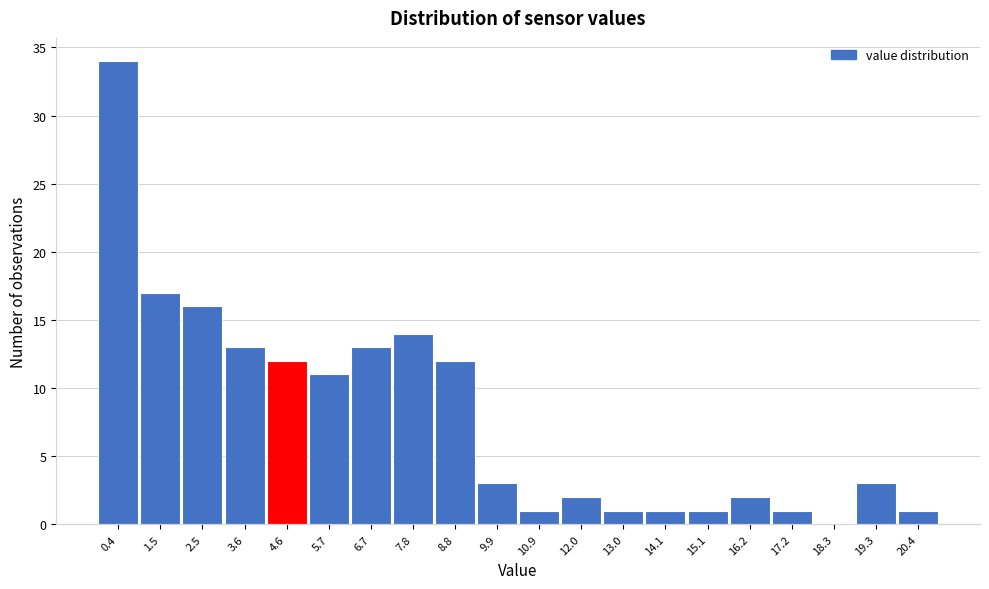

Reading right to left, what are all the values shown in this chart?

20.4=1	19.3=3	18.3=0	17.2=1	16.2=2	15.1=1	14.1=1	13.0=1	12.0=2	10.9=1	9.9=3	8.8=12	7.8=14	6.7=13	5.7=11	4.6=12	3.6=13	2.5=16	1.5=17	0.4=34